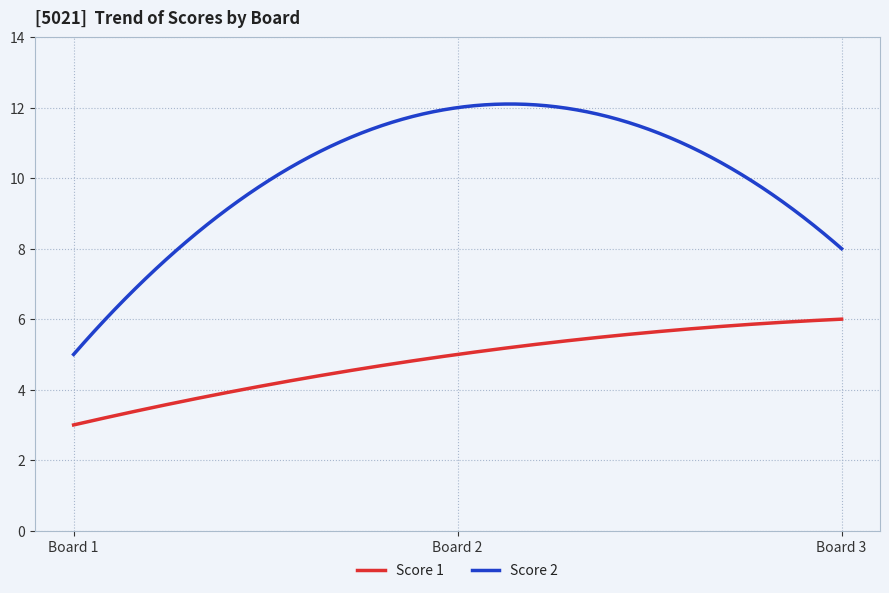

Rank the series by their maximum value, from highest to lowest.

Score 2, Score 1